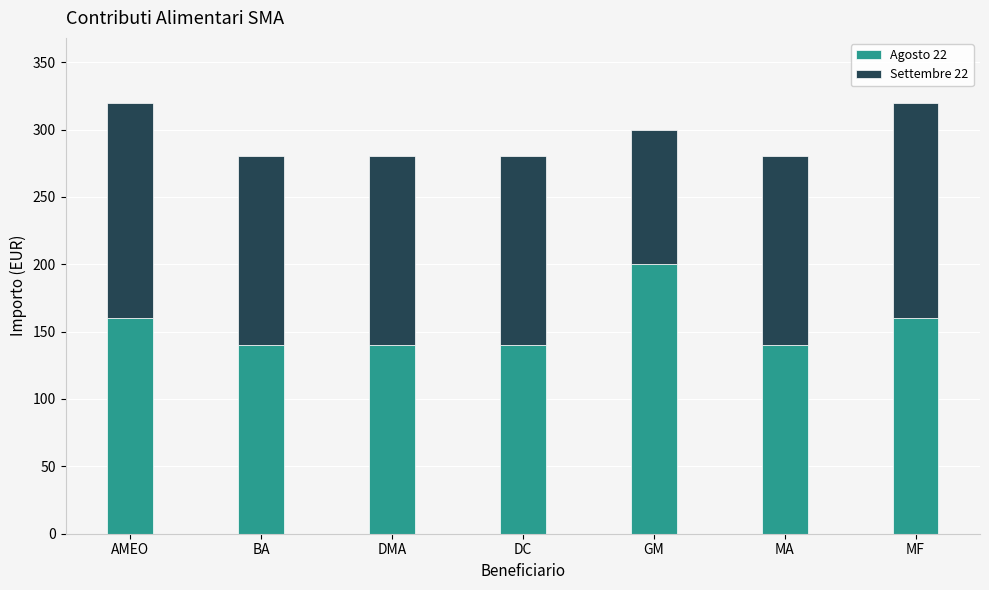

The value of Agosto 22 at GM is 200. True or false?

True